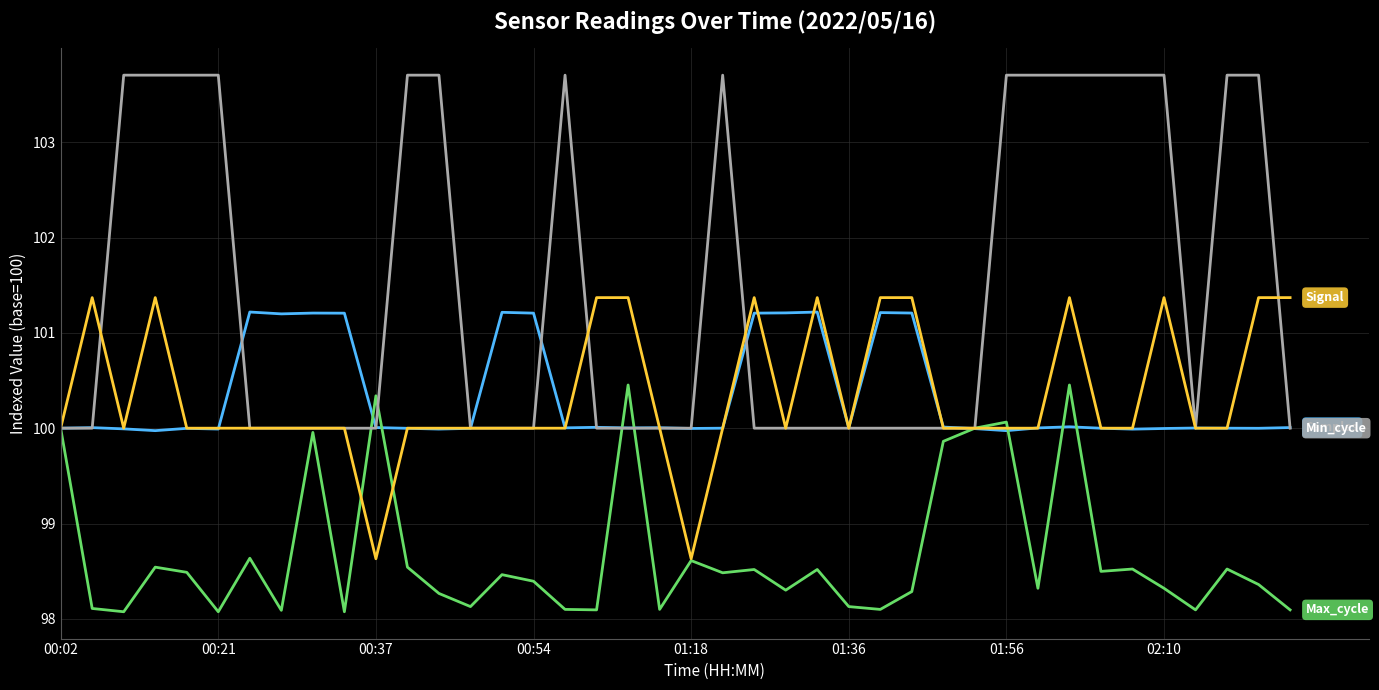

What is the greatest value displayed?

103.7